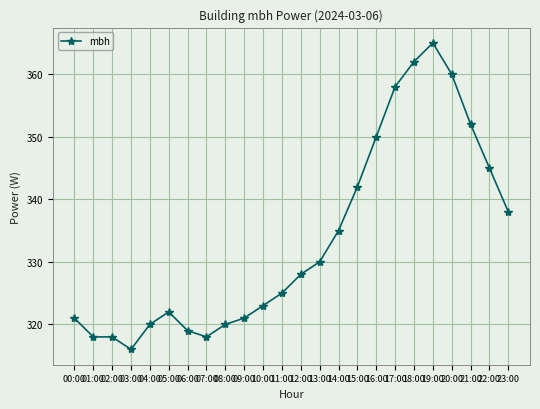

The value at 18:00 is 185. True or false?

False